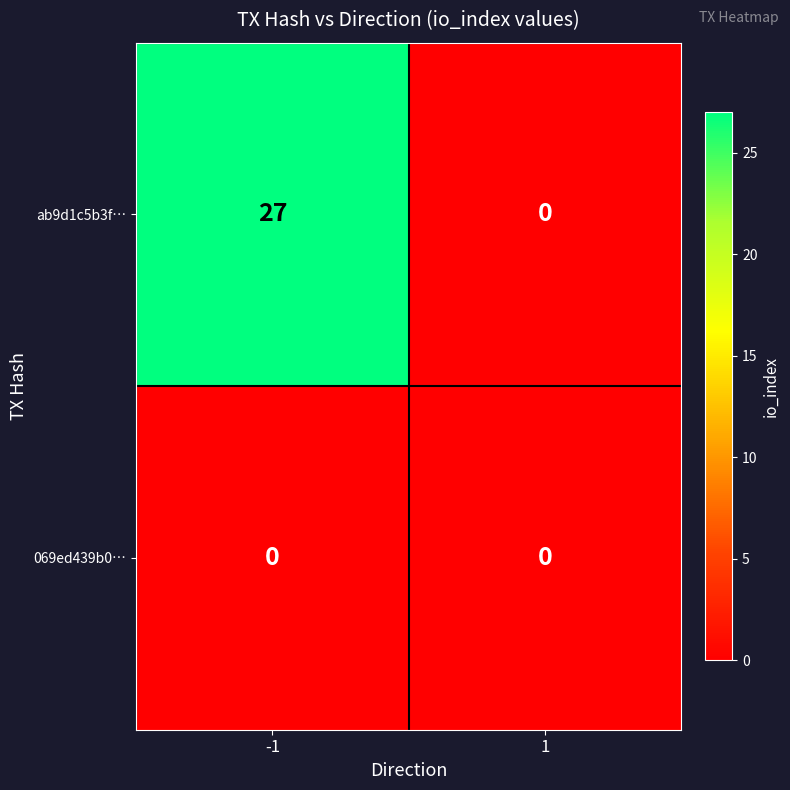

What is the total value across all series at -1?

27